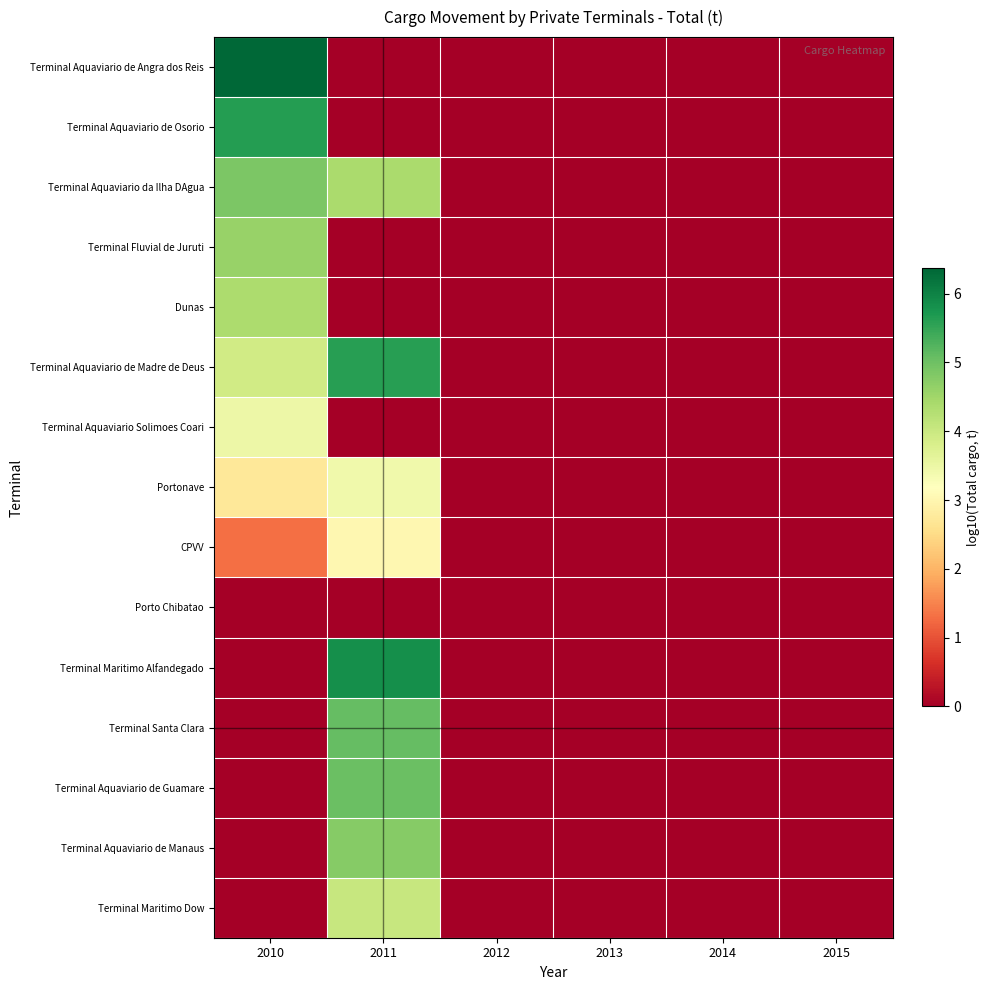

Which has a higher value, 2013 or 2014?

2013